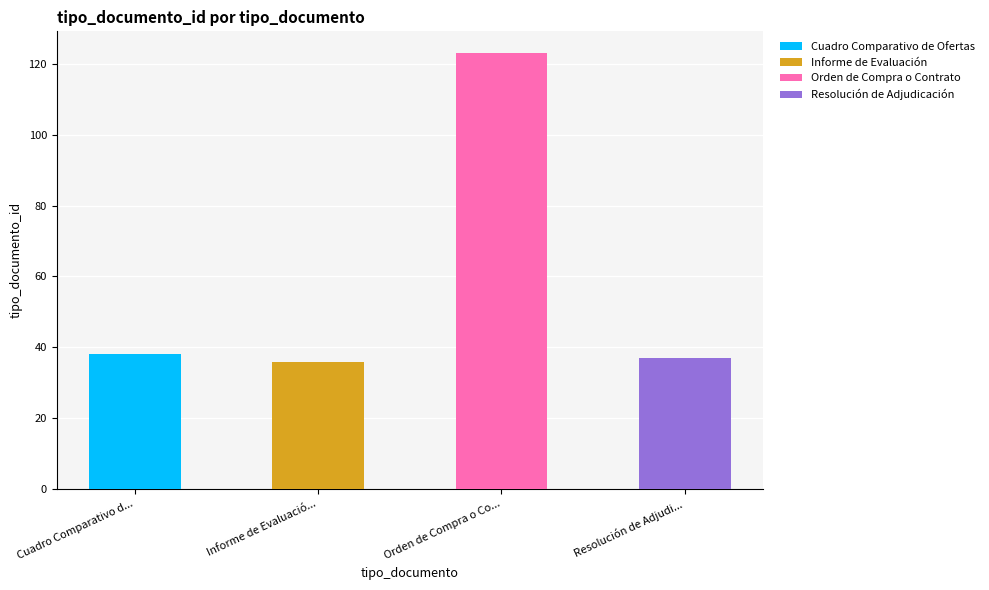

What is the change in value from Informe de Evaluación to Resolución de Adjudicación?

+1